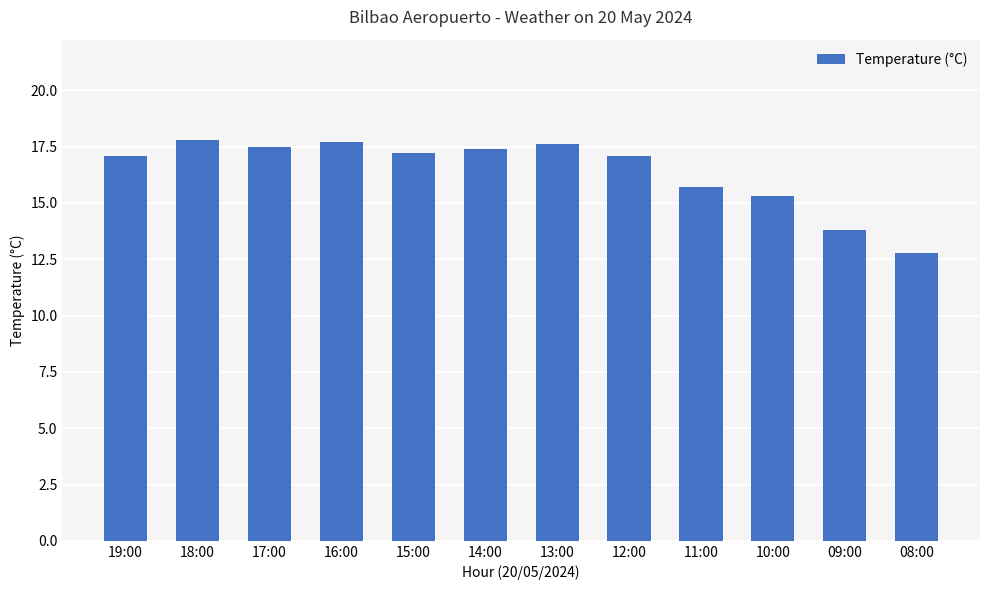

The chart shows a value of 9.3 at 10:00. True or false?

False